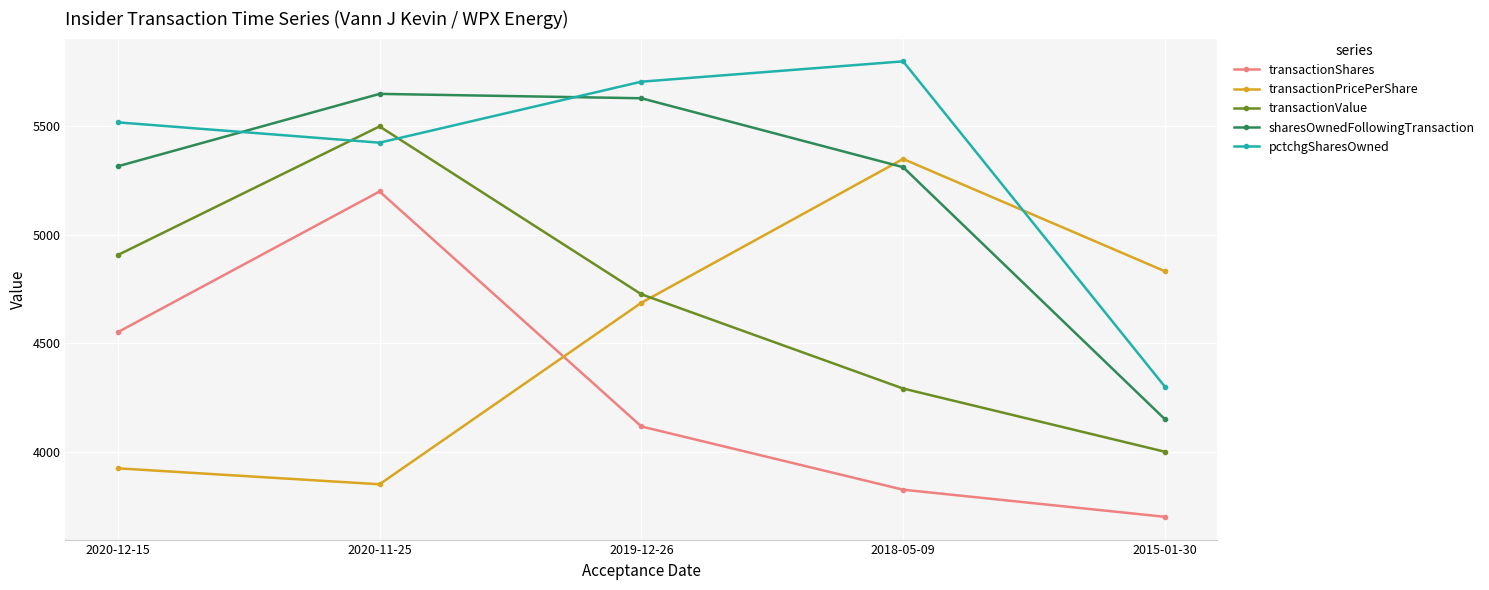

What is the difference between the transactionPricePerShare values at 2020-12-15 and 2020-11-25?

73.6